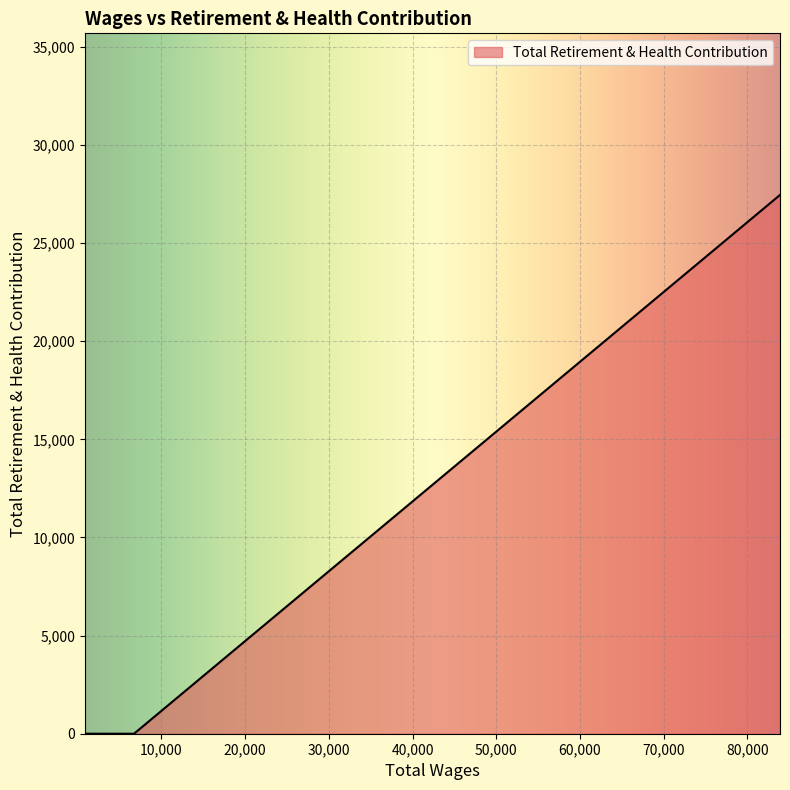

How many values exceed 0?

1